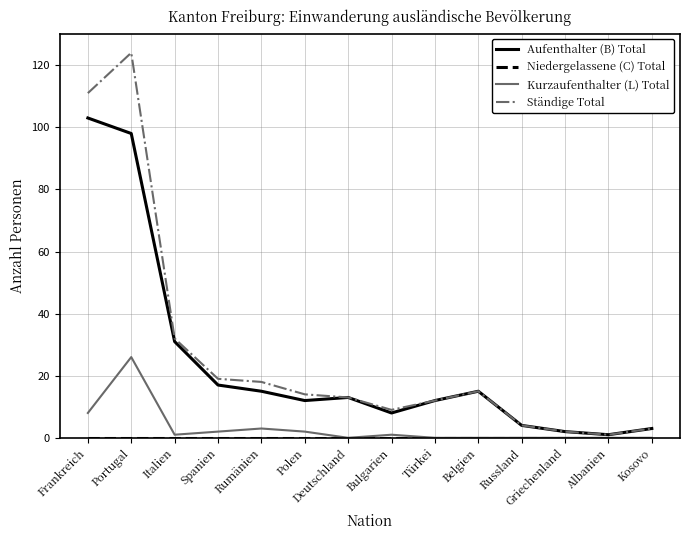

What is the average value of the Kurzaufenthalter (L) Total series?

3